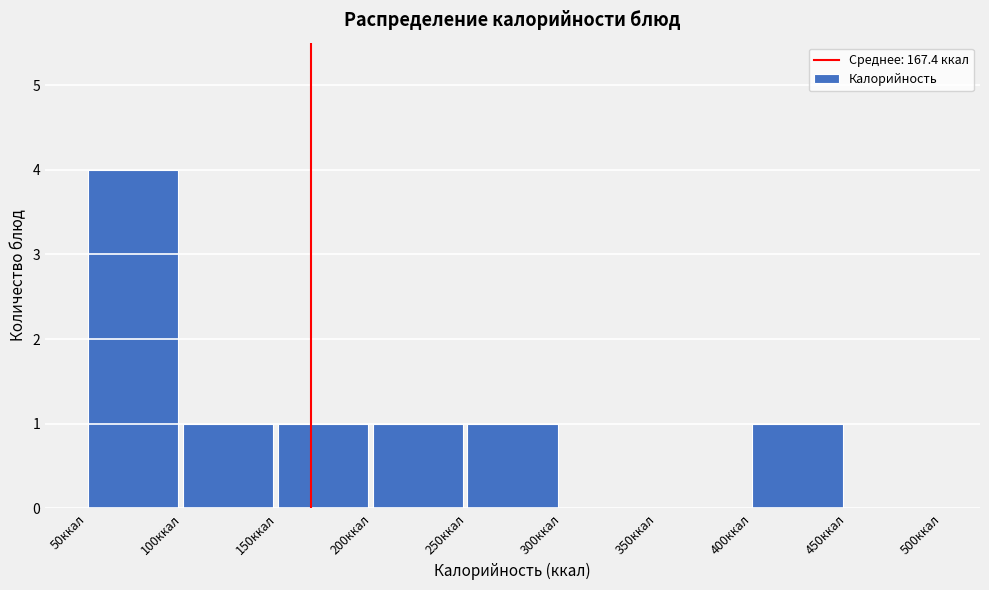

What is the height of the bar covering 200 to 250 on the x-axis? The values are not printed on the chart, so give them approximately, as read against the axis.

1